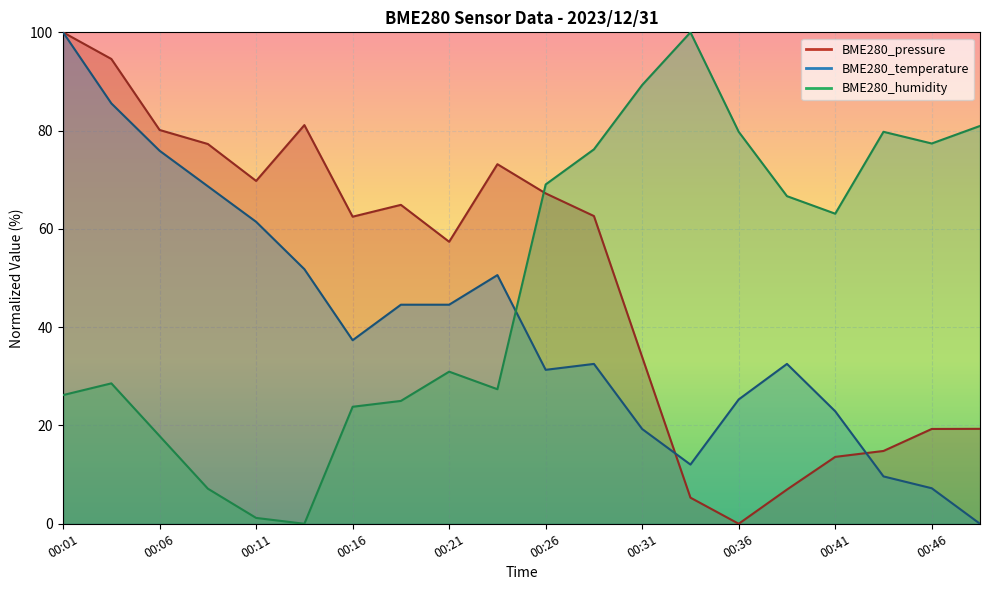

What is the highest value of the BME280_pressure series?

100.0